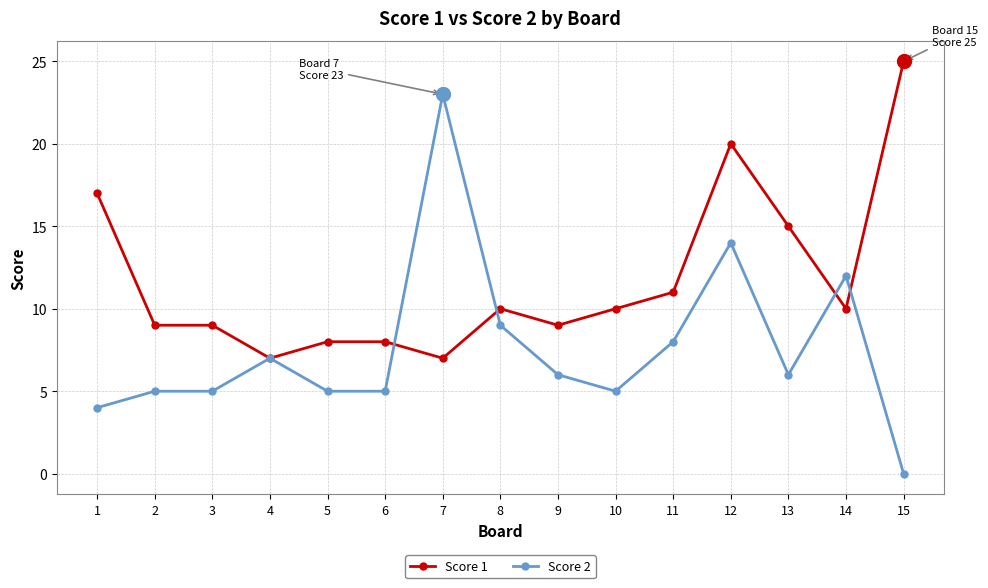

Rank the series by their maximum value, from highest to lowest.

Score 1, Score 2